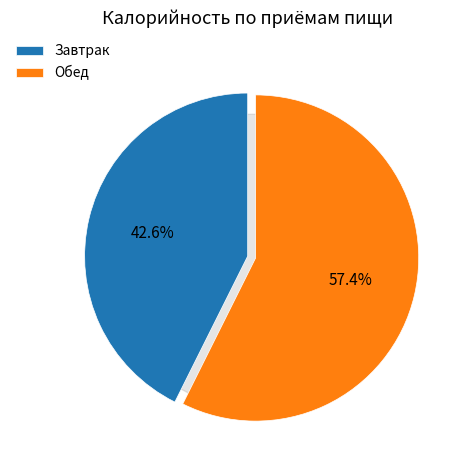

What percentage do Обед and Завтрак together represent?

100.0%